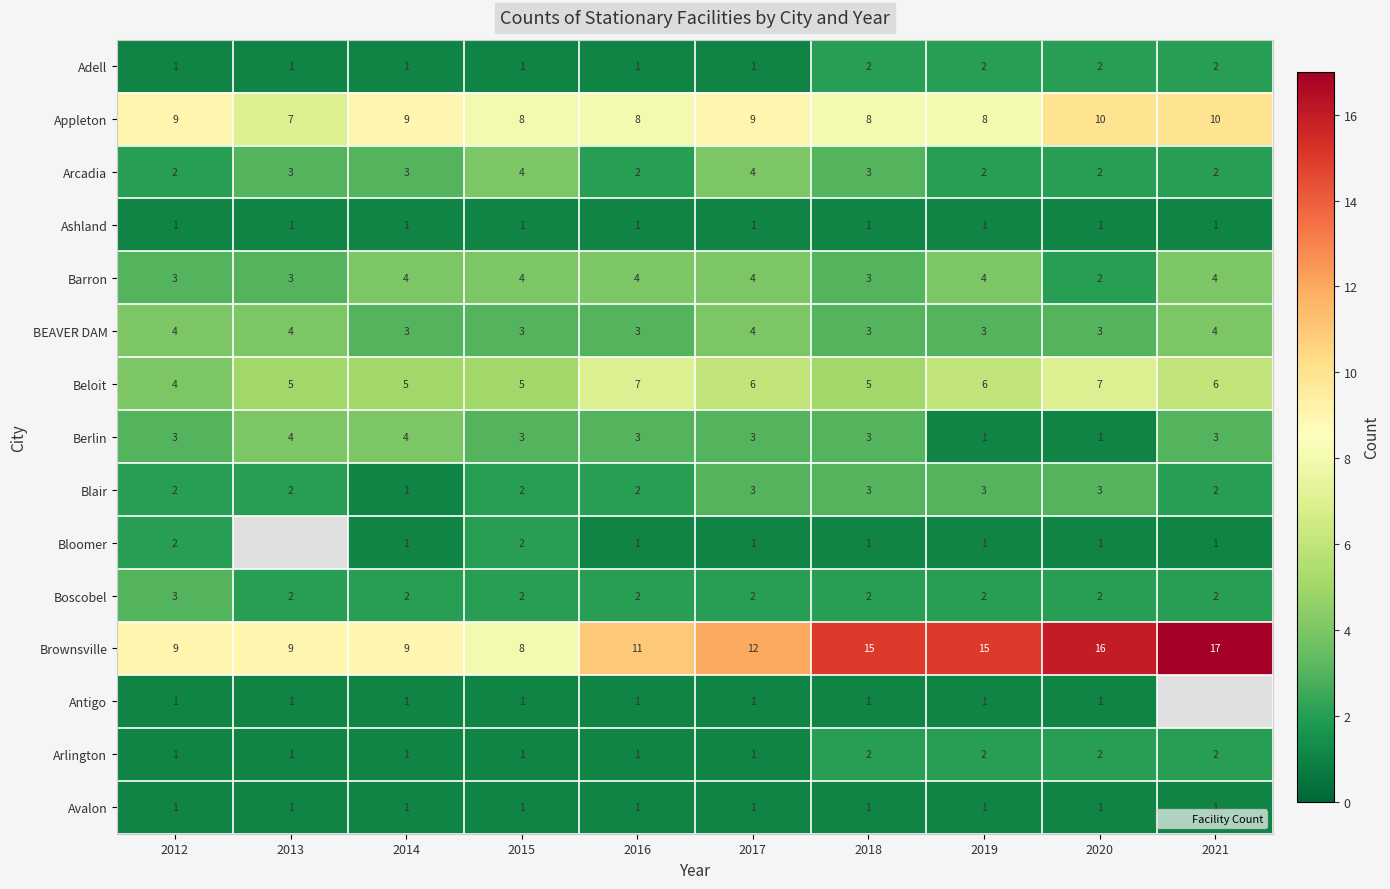

List the labels in order of Beloit value, smallest first.

2012, 2013, 2014, 2015, 2018, 2017, 2019, 2021, 2016, 2020